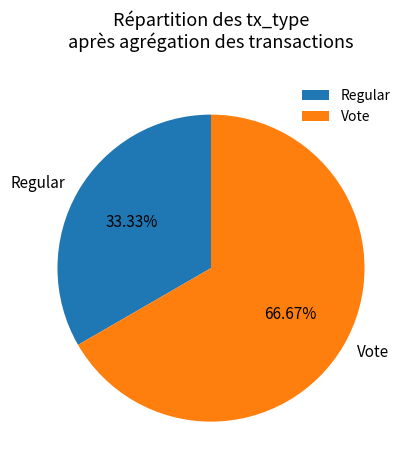

Rank the categories by value from lowest to highest.

Regular, Vote